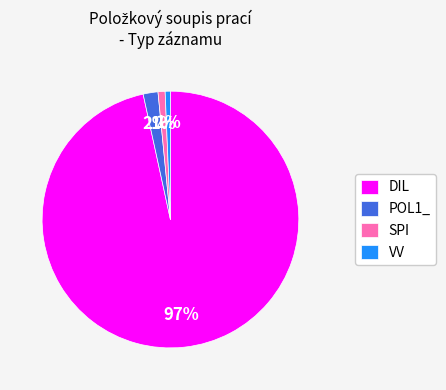

How many segments does this pie chart have?

4